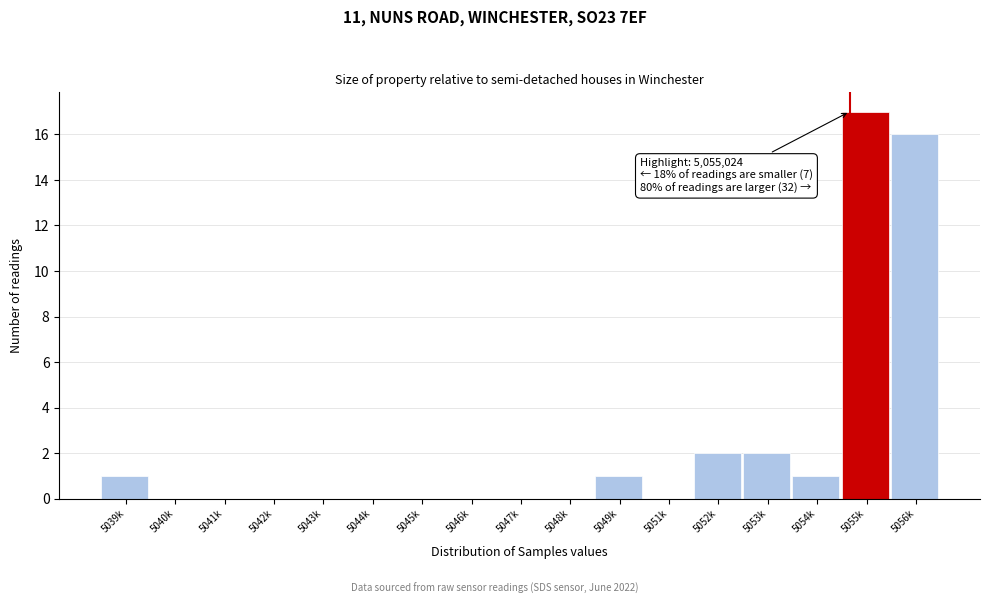

Reading right to left, transcribe all the data shown in this chart.

5056k=16	5055k=17	5054k=1	5053k=2	5052k=2	5051k=0	5049k=1	5048k=0	5047k=0	5046k=0	5045k=0	5044k=0	5043k=0	5042k=0	5041k=0	5040k=0	5039k=1